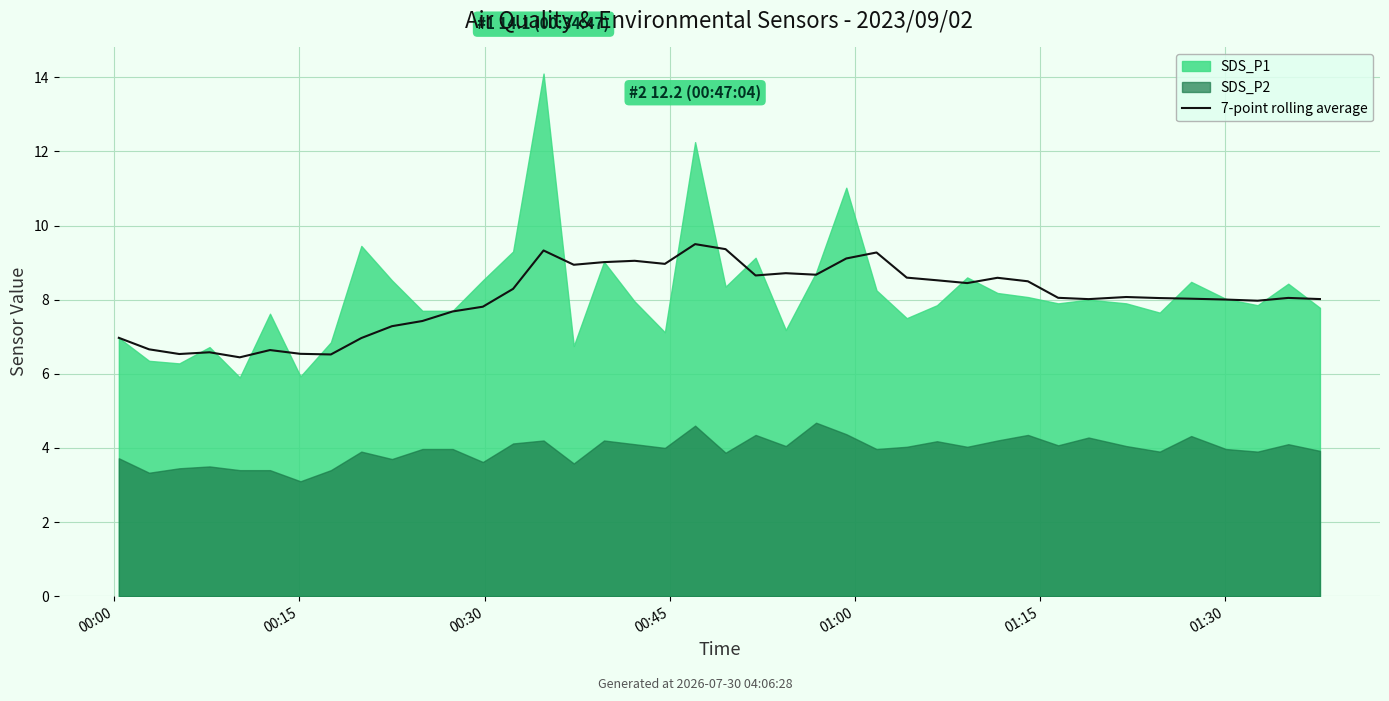

At which label is the value closest to 7?

00:00